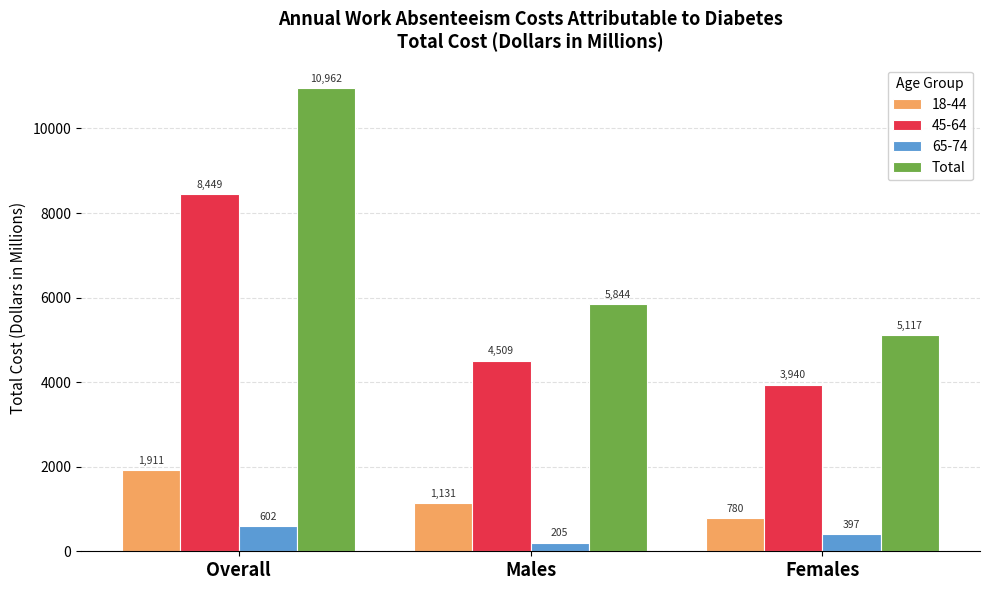

Which category has the lowest value across all series?

Males